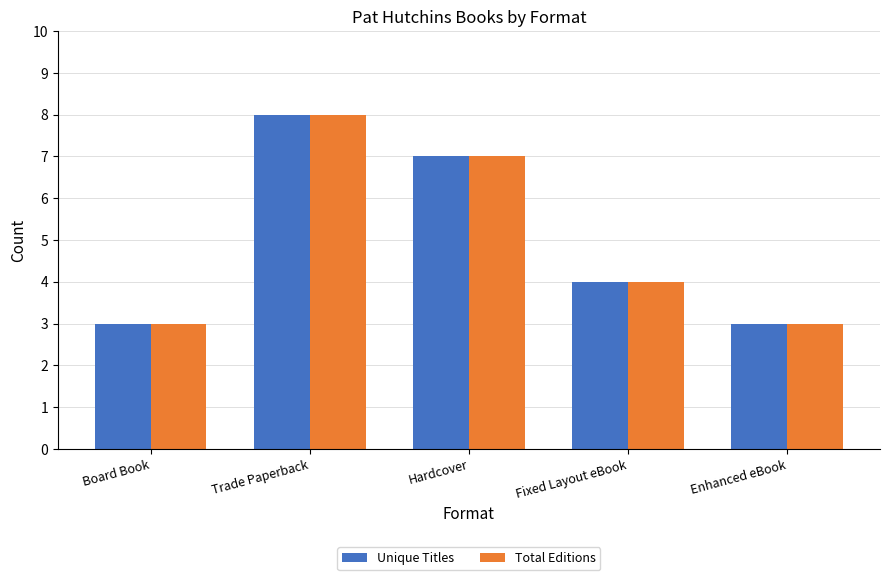

True or false: Total Editions has a value of 2 at Enhanced eBook.

False